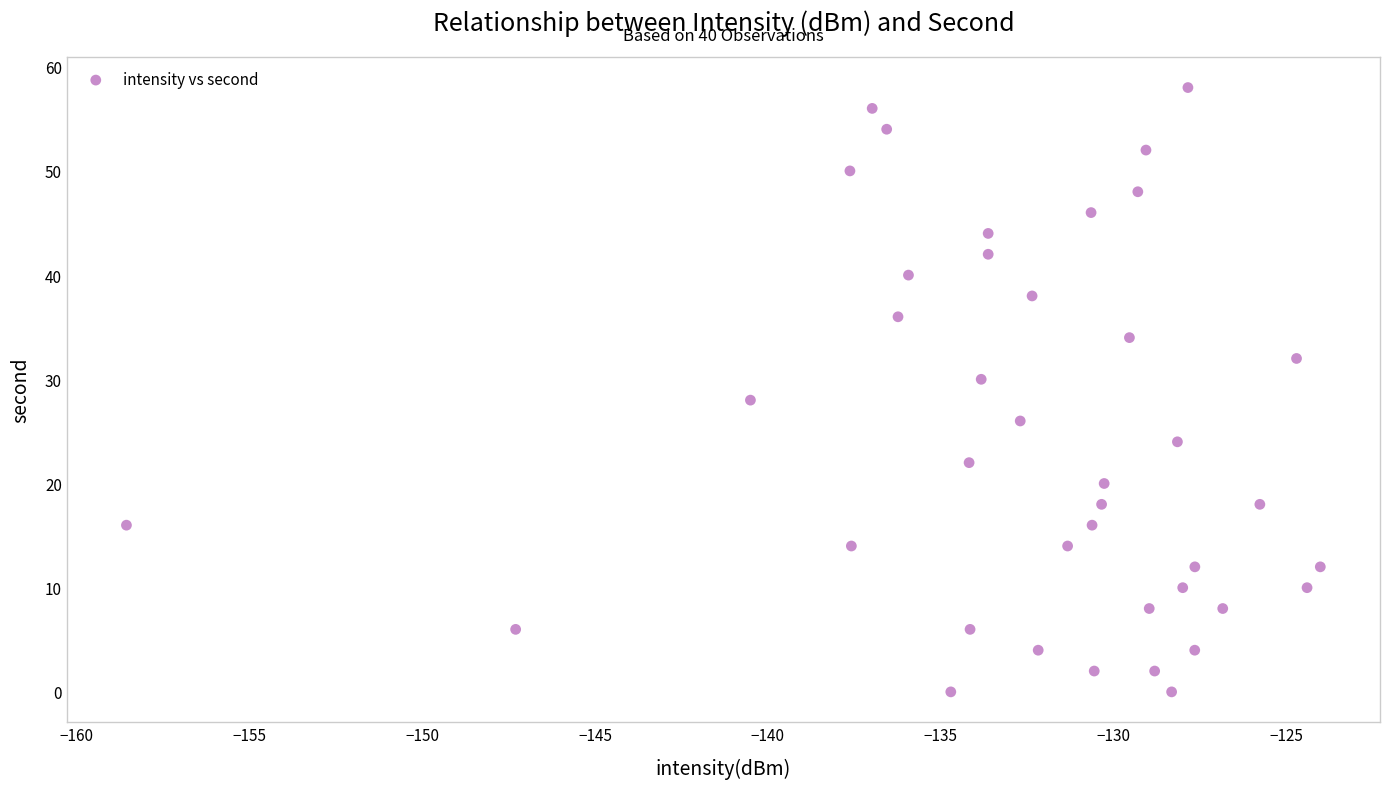

What is the range of Y values (max minus min)?

58